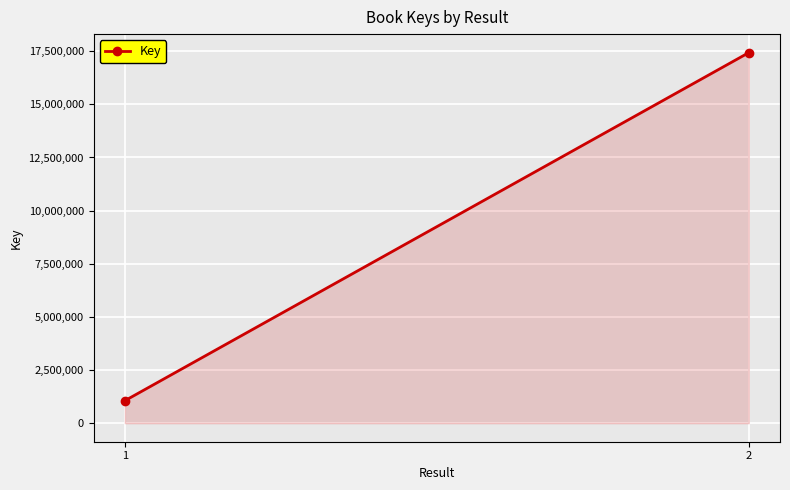

Read the value at 2, to the nearest 50.

17431450